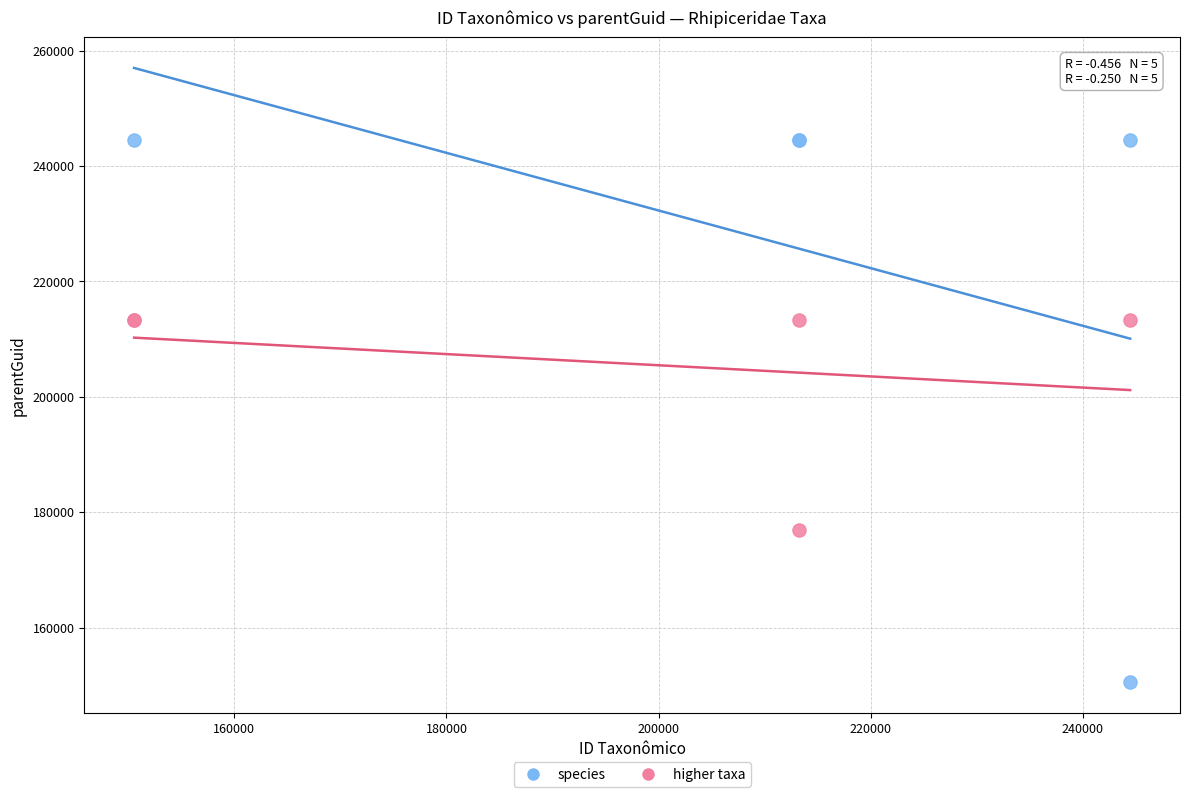

Which series reaches the maximum Y coordinate?

species